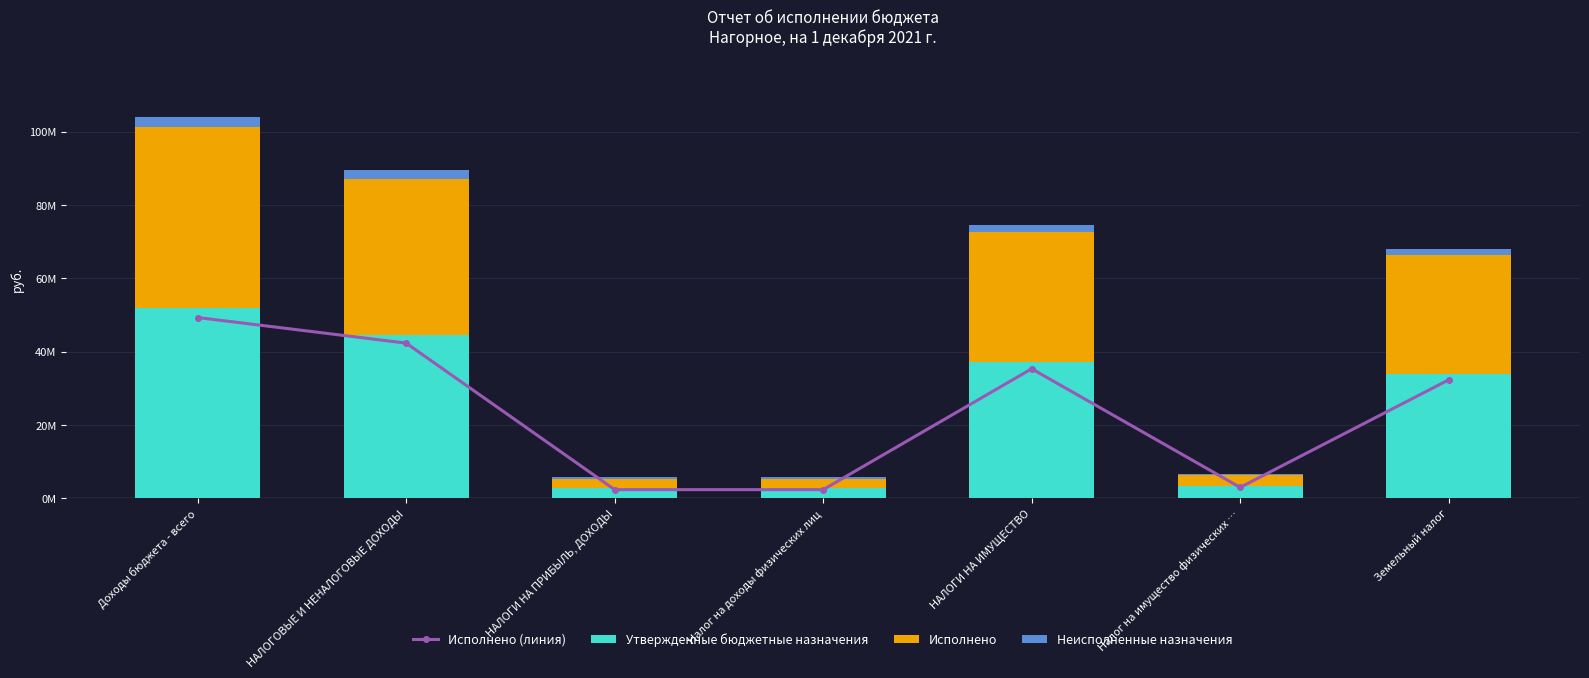

Reading left to right, what are all the values shown in this chart?

Исполнено (линия): 49342798.9	42359816.6	2405020.1	2405020.1	35365563.0	3022286.2	32343276.7
Утвержденные бюджетные назначения: 52050918.1	44647368.1	2821000.0	2821000.0	37349000.0	3297000.0	34052000.0
Исполнено: 49342798.9	42359816.6	2405020.1	2405020.1	35365563.0	3022286.2	32343276.7
Неисполненные назначения: 2708119.2	2621689.5	514222.8	514222.8	1983437.0	274713.8	1708723.3